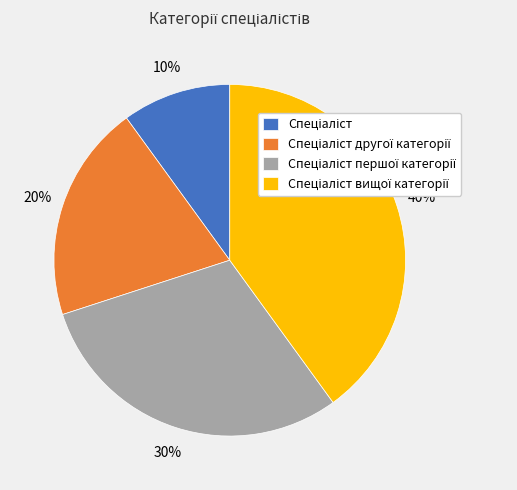

Is there a majority slice in this chart?

No